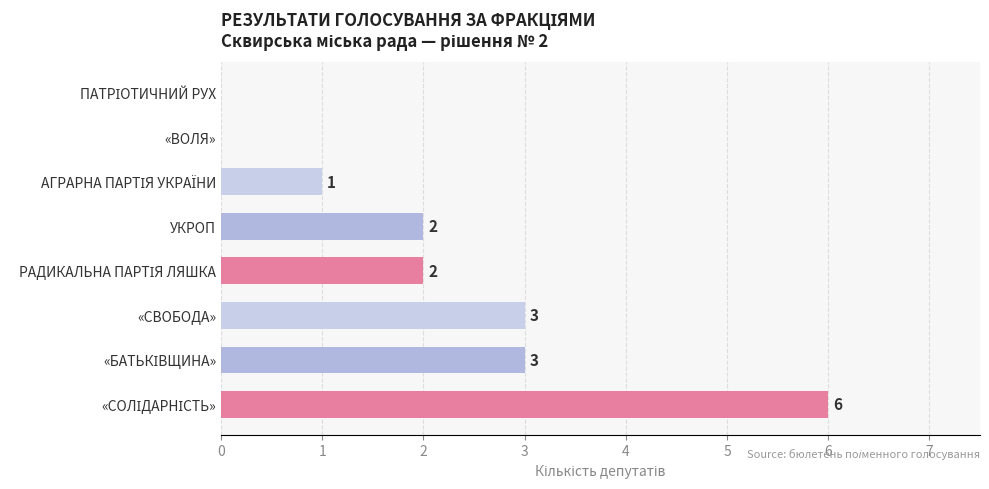

The chart shows a value of 4 at «ВОЛЯ». True or false?

False